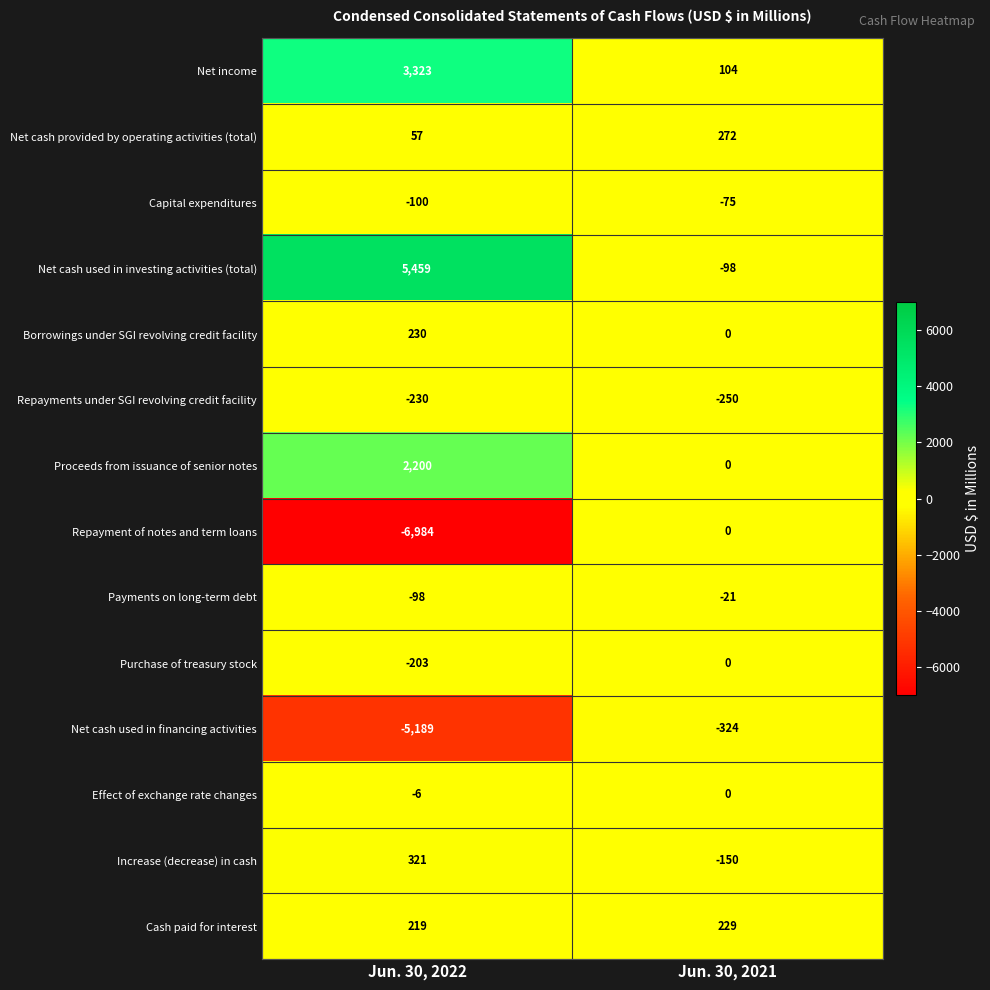

Which category has the lowest value in the Repayment of notes and term loans series?

Jun. 30, 2022